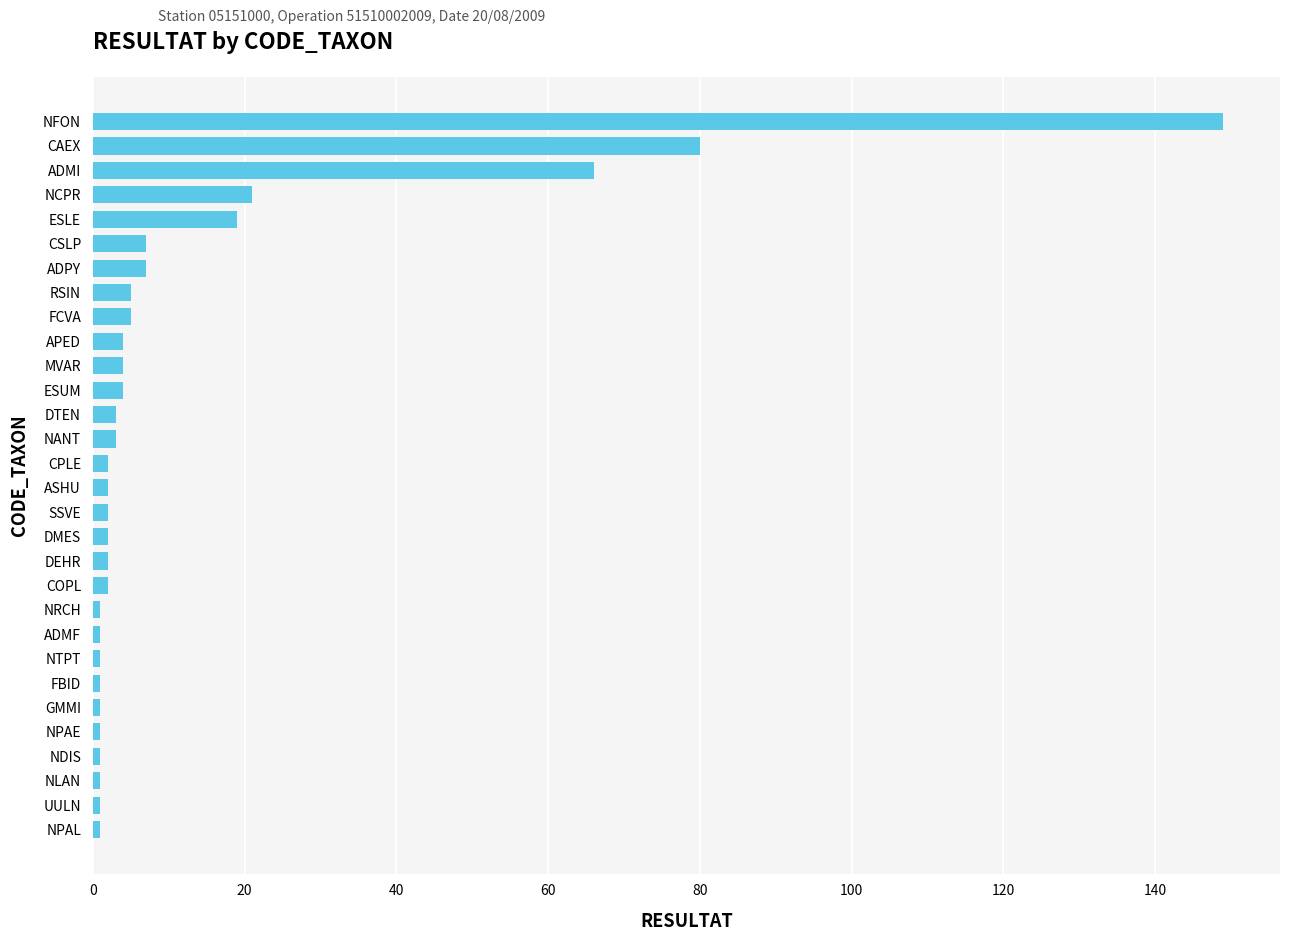

What is the difference between the second highest and second lowest values?

79